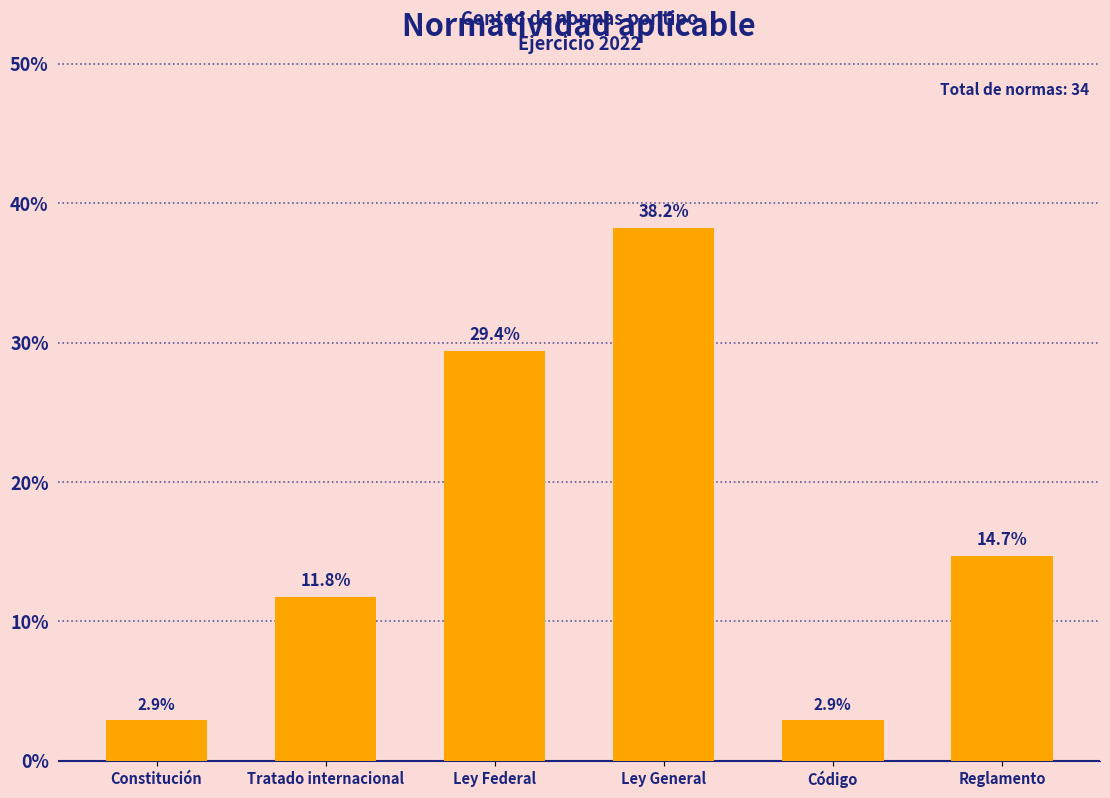

How many data points does each series have?

6